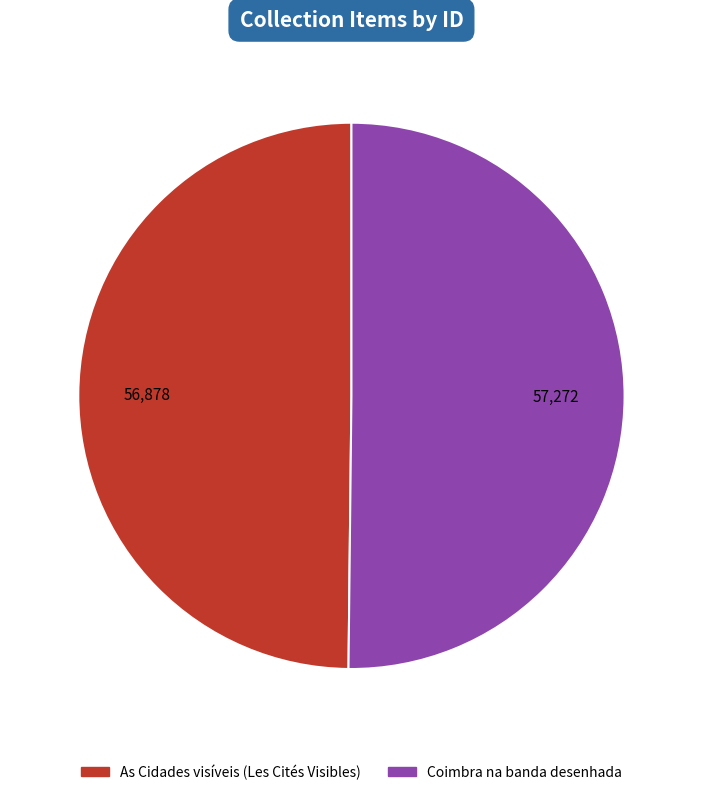

The As Cidades visíveis (Les Cités Visibles) slice represents 35% of the pie. True or false?

False